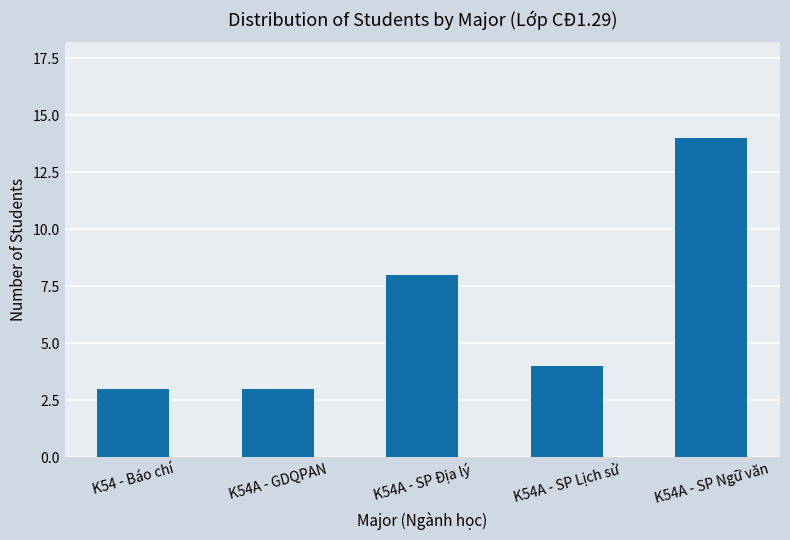

What is the greatest value displayed?

14